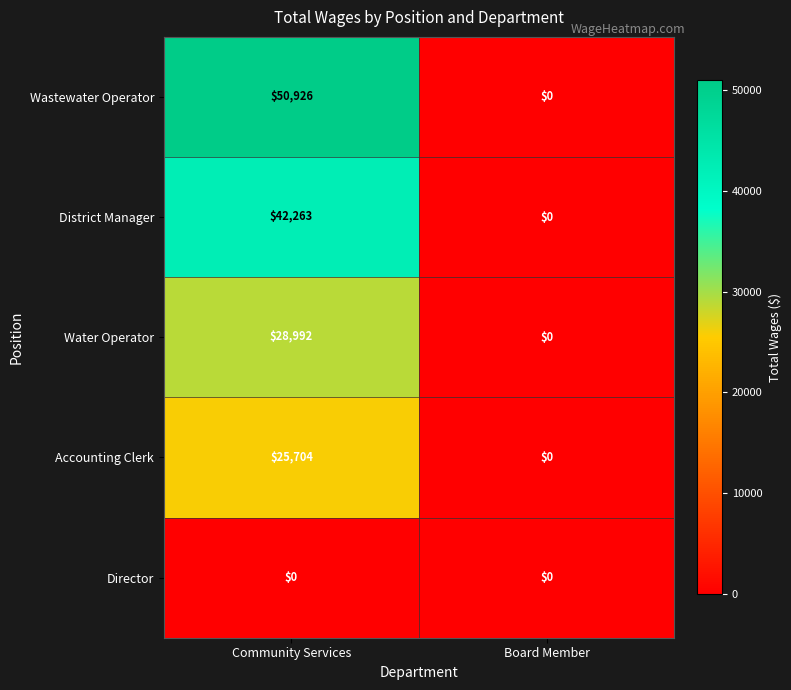

What is the maximum value for Water Operator?

28992